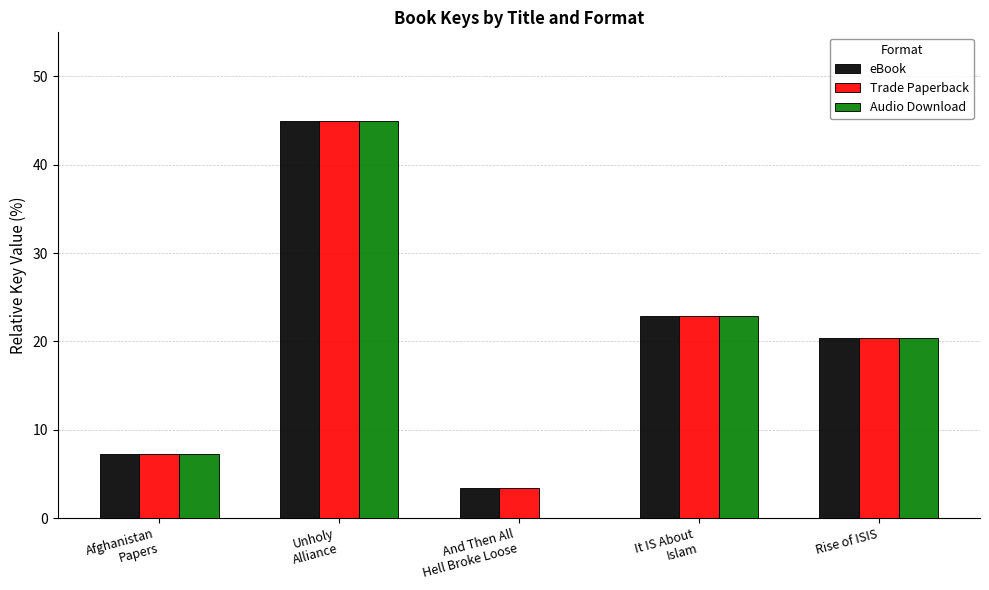

What is the total value across all series at Rise of ISIS?

61.1